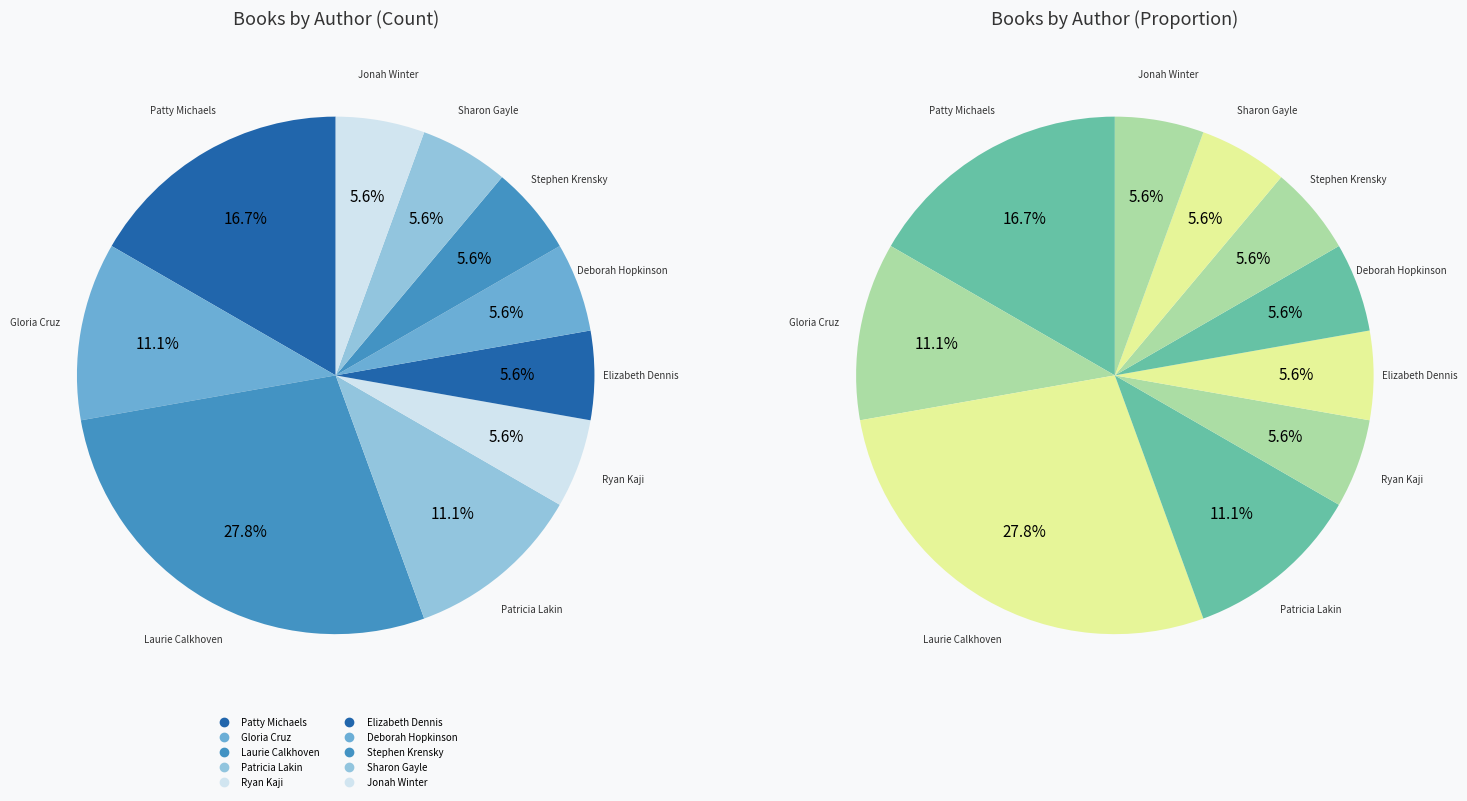

To the nearest percent, what portion does Patricia Lakin represent?

11%